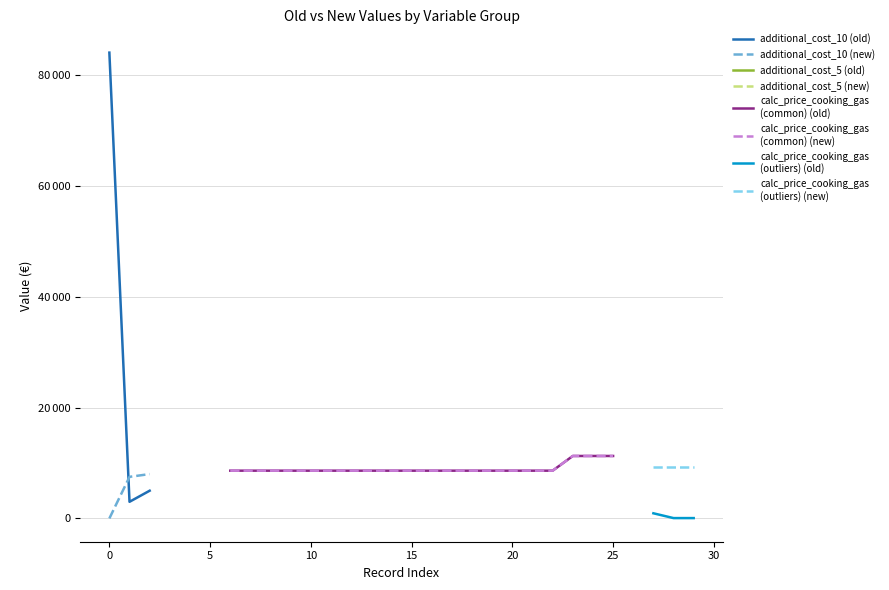

How many data points in calc_price_cooking_gas (outliers) are above 62?

1